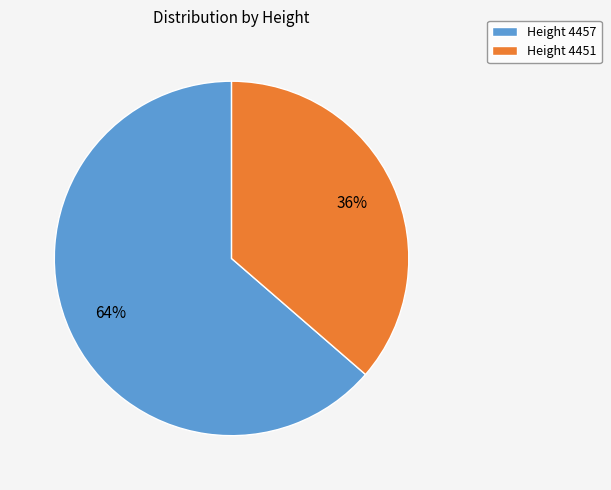

What is the ratio of the value at Height 4451 to the value at Height 4457?

0.6